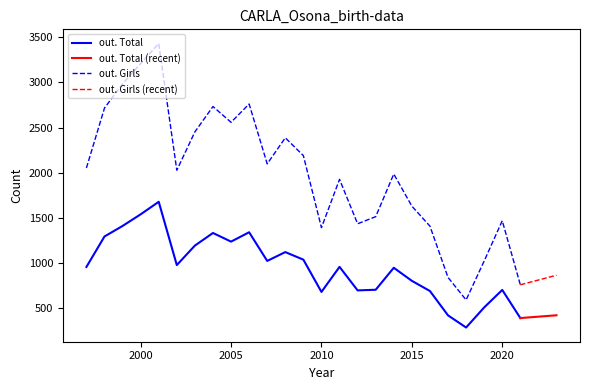

True or false: out. Total and out. Girls cross at least once.

False